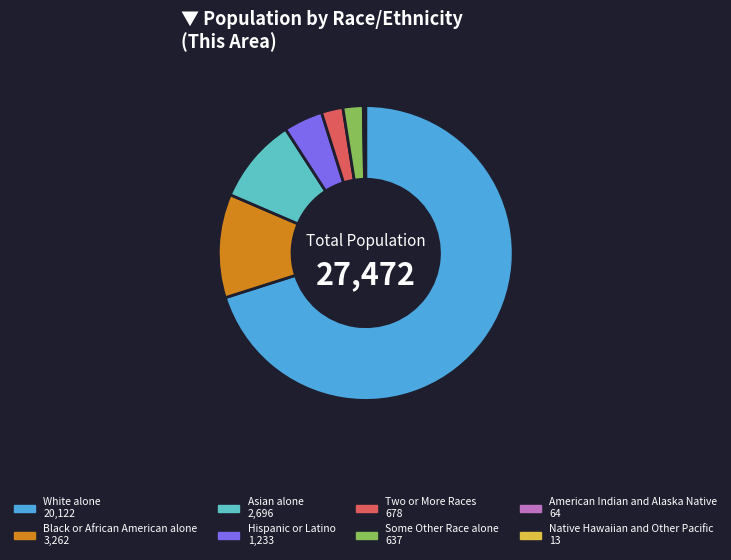

Is it true that Two or More Races is 2% of the pie?

True